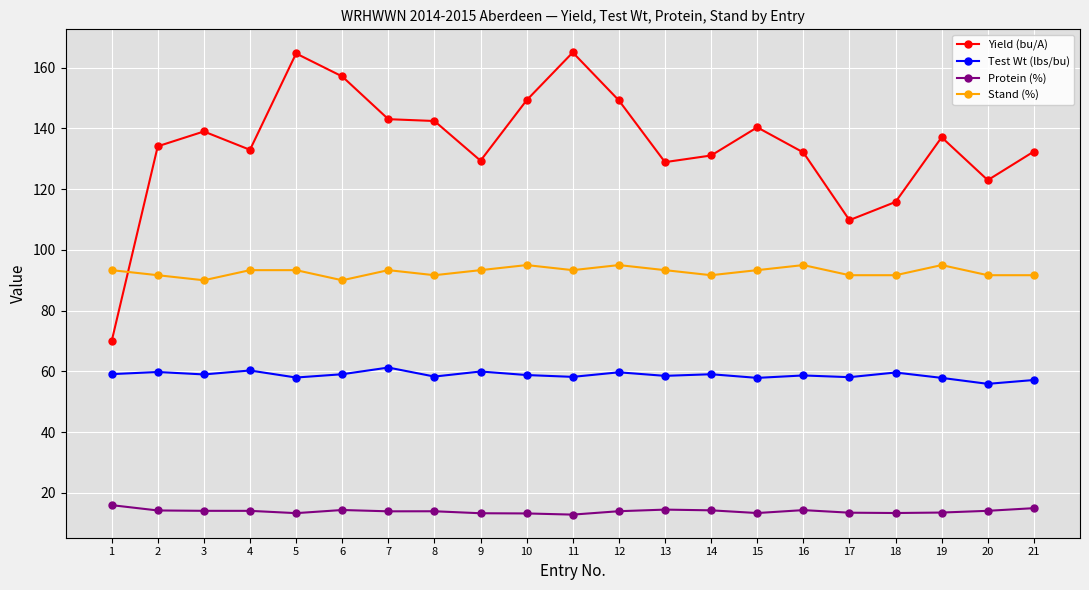

The Stand (%) series shows 93.3 at 7. True or false?

True